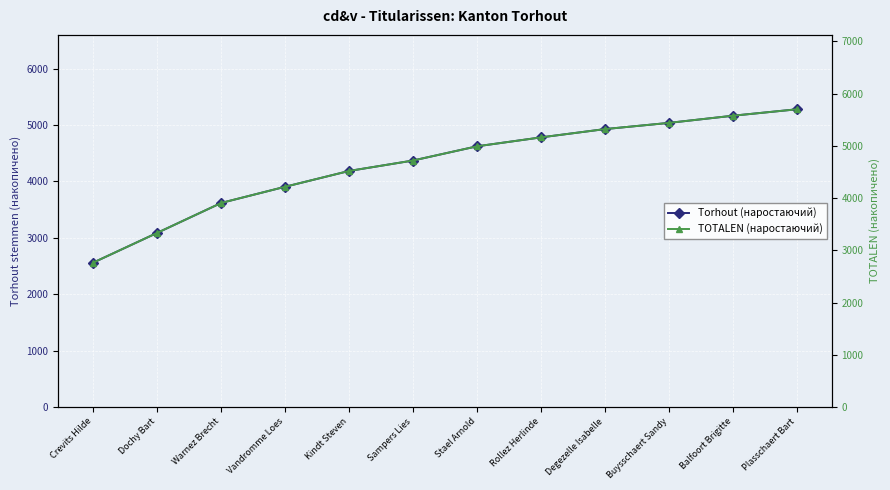

Reading right to left, transcribe all the data shown in this chart.

Torhout (наростаючий): 5278.0	5164.0	5037.0	4927.0	4780.0	4622.0	4370.0	4185.0	3905.0	3618.0	3088.0	2561.0
TOTALEN (наростаючий): 5700.2	5577.1	5440.0	5321.2	5162.4	4991.8	4719.6	4519.8	4217.4	3907.4	3335.0	2765.9